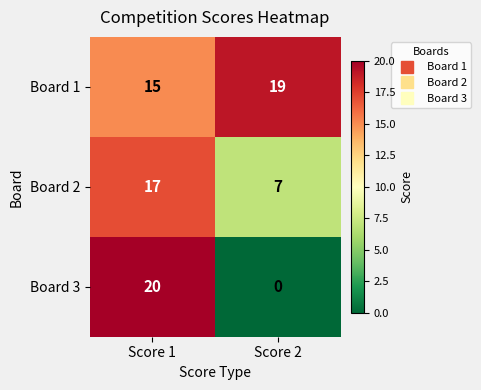

What is the difference between the maximum and minimum values in the Board 3 series?

20